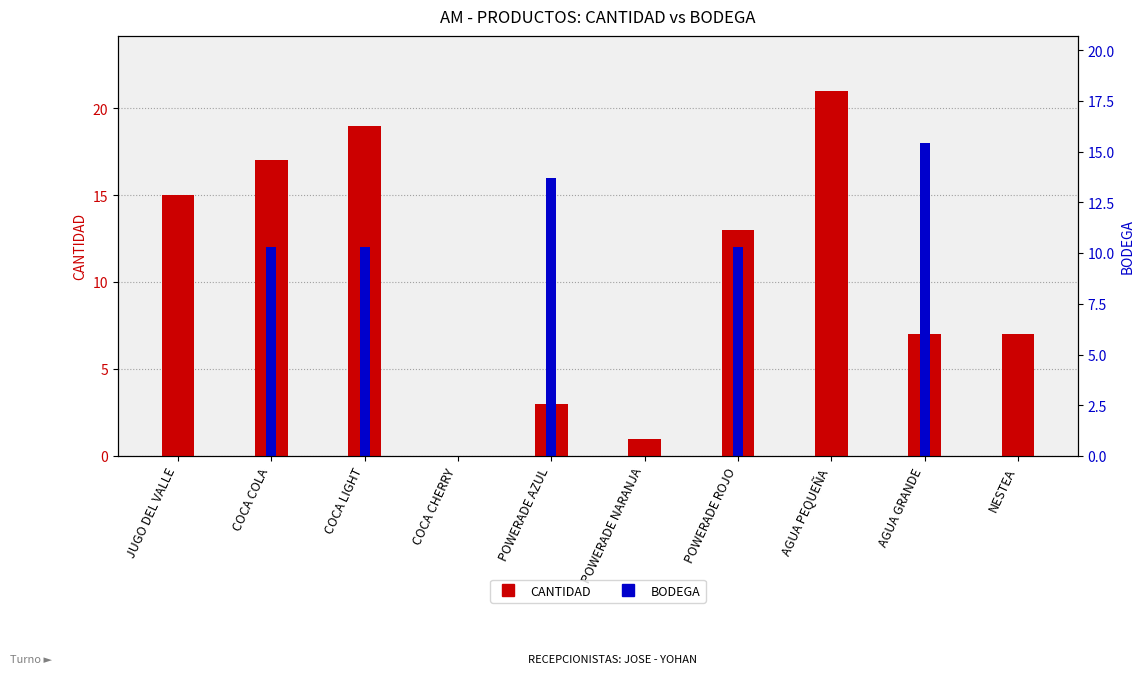

Which has a higher value, COCA CHERRY or AGUA GRANDE?

AGUA GRANDE